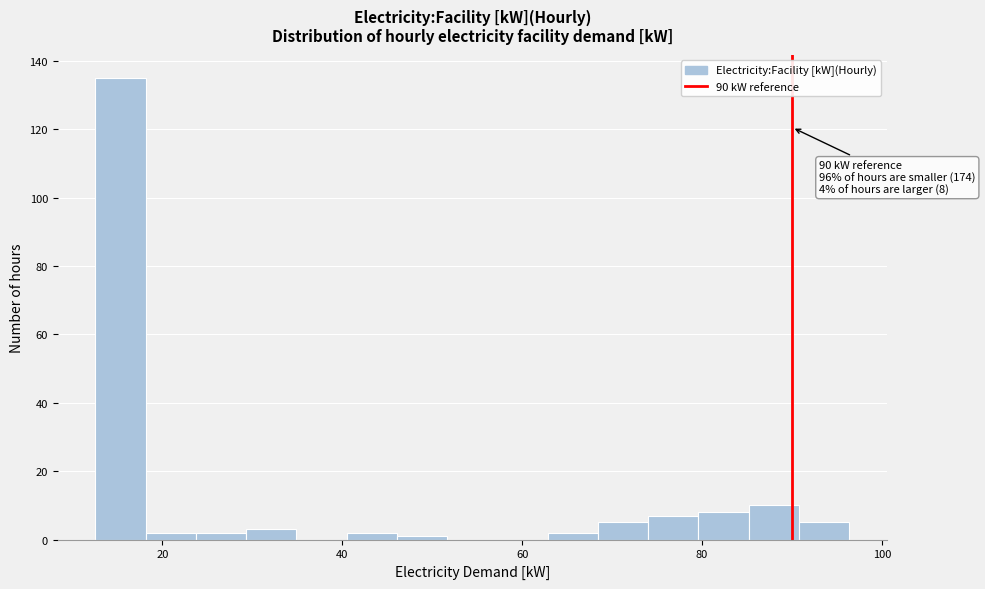

Read against the x-axis, roughly where is the centre of the tallest bar?

16